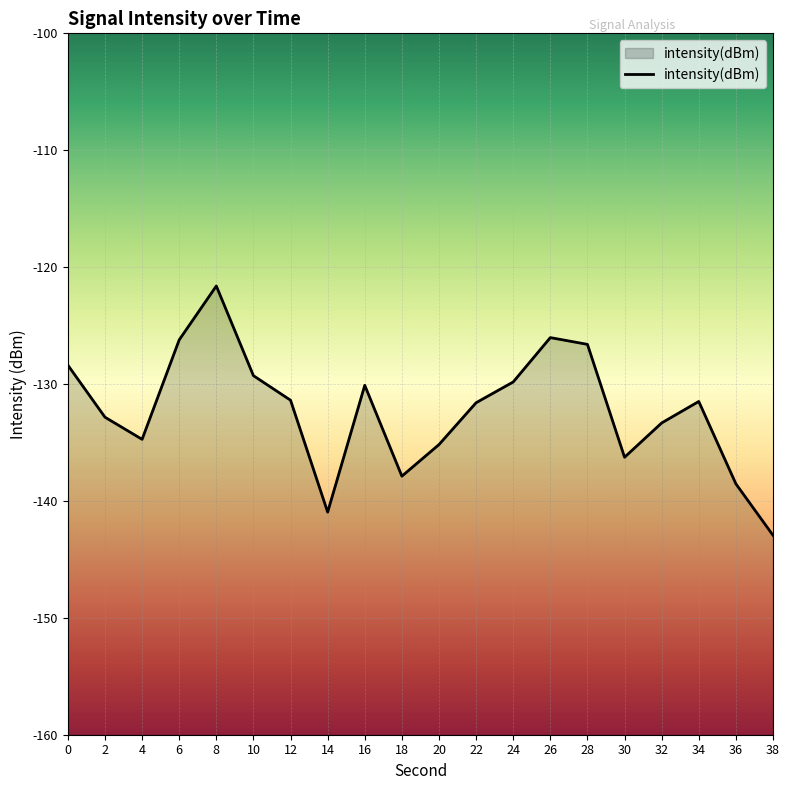

The chart shows a value of -213.5 at 18. True or false?

False